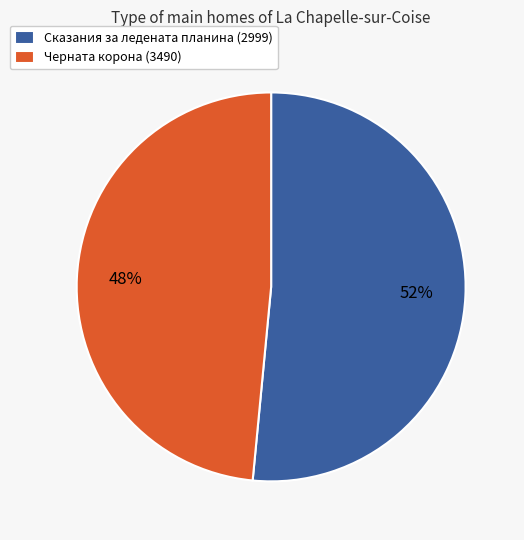

Do Черната корона (3490) and Сказания за ледената планина (2999) together represent more than half of the pie?

Yes